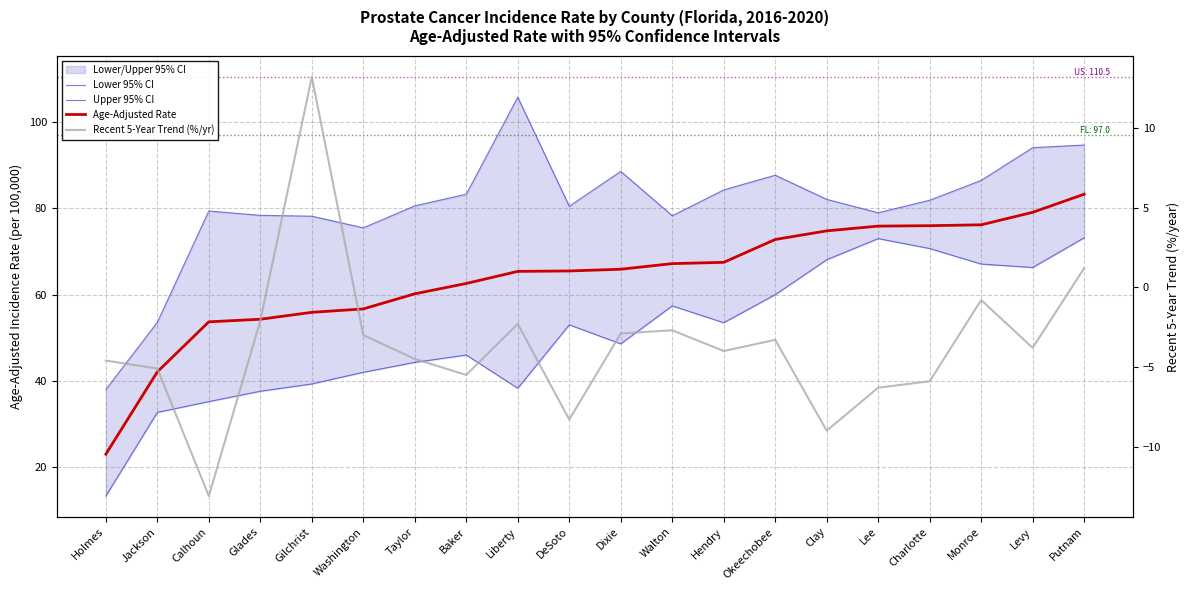

What is the label of the 20th point from the left?

Putnam